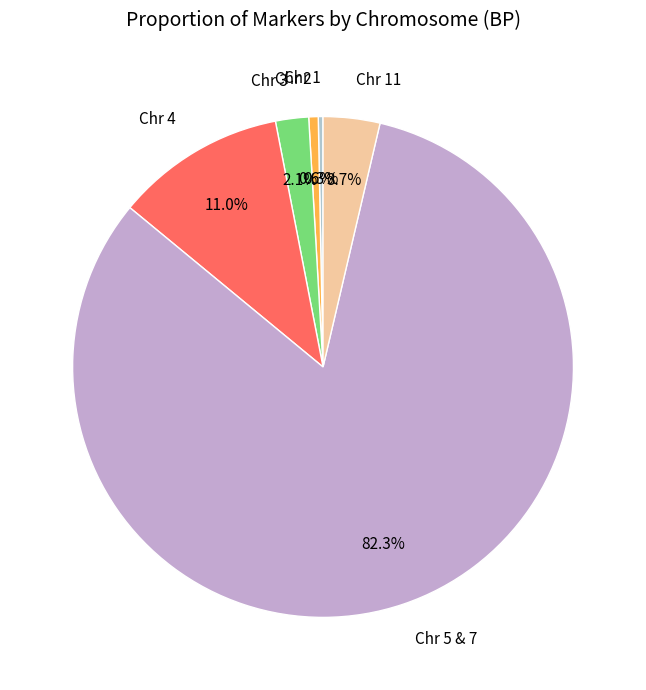

To the nearest percent, what portion does Chr 11 represent?

4%